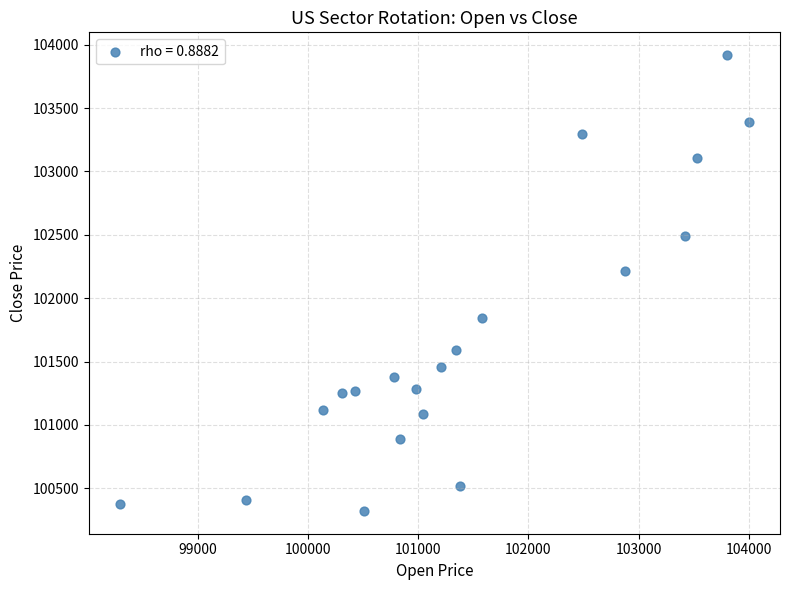

What Y value in the scatter plot is closest to 102120?

102215